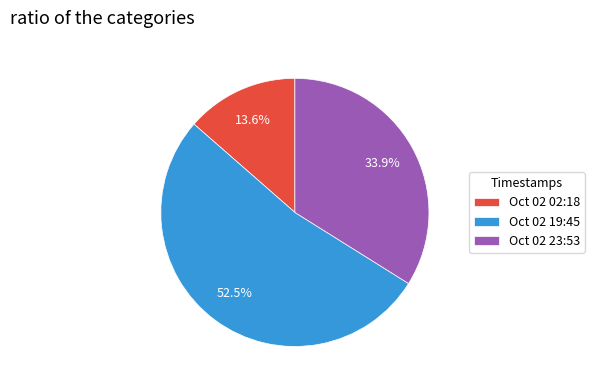

Does Oct 02 19:45 account for over 50% of the chart?

Yes